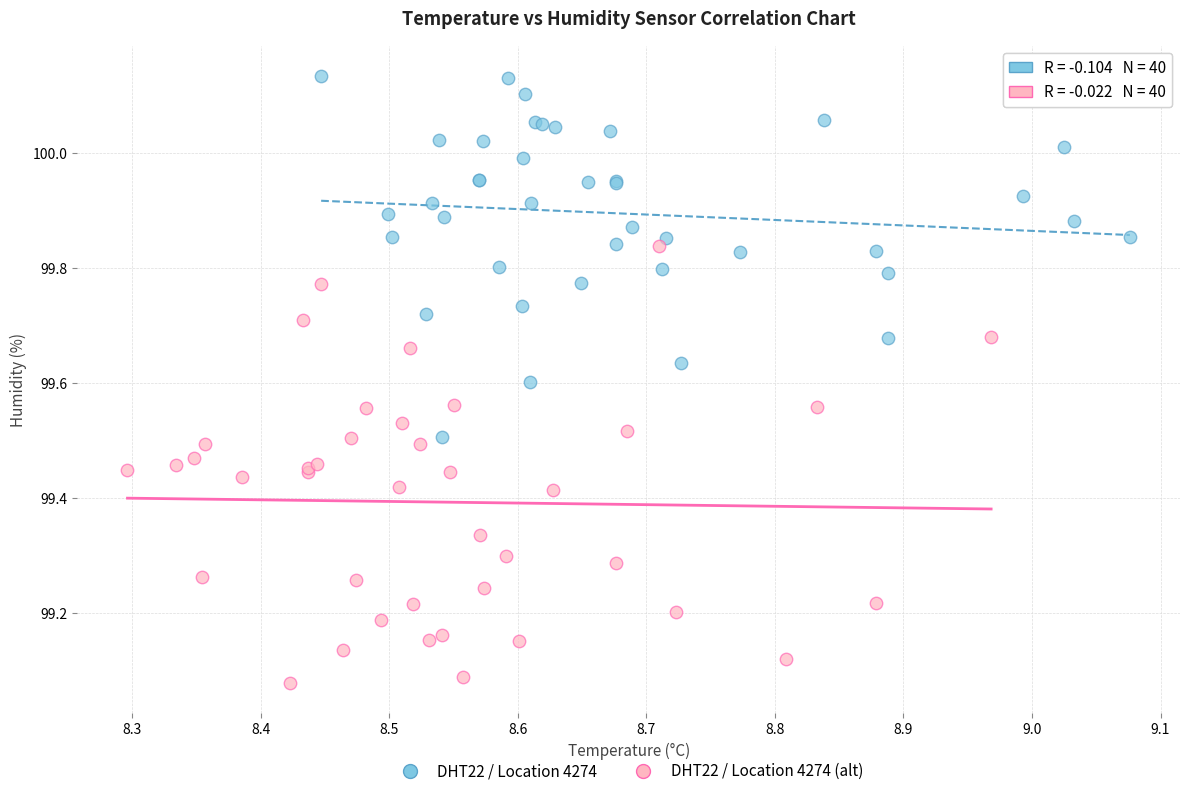

Which series contains the lowest Y value?

DHT22 / Location 4274 (alt)